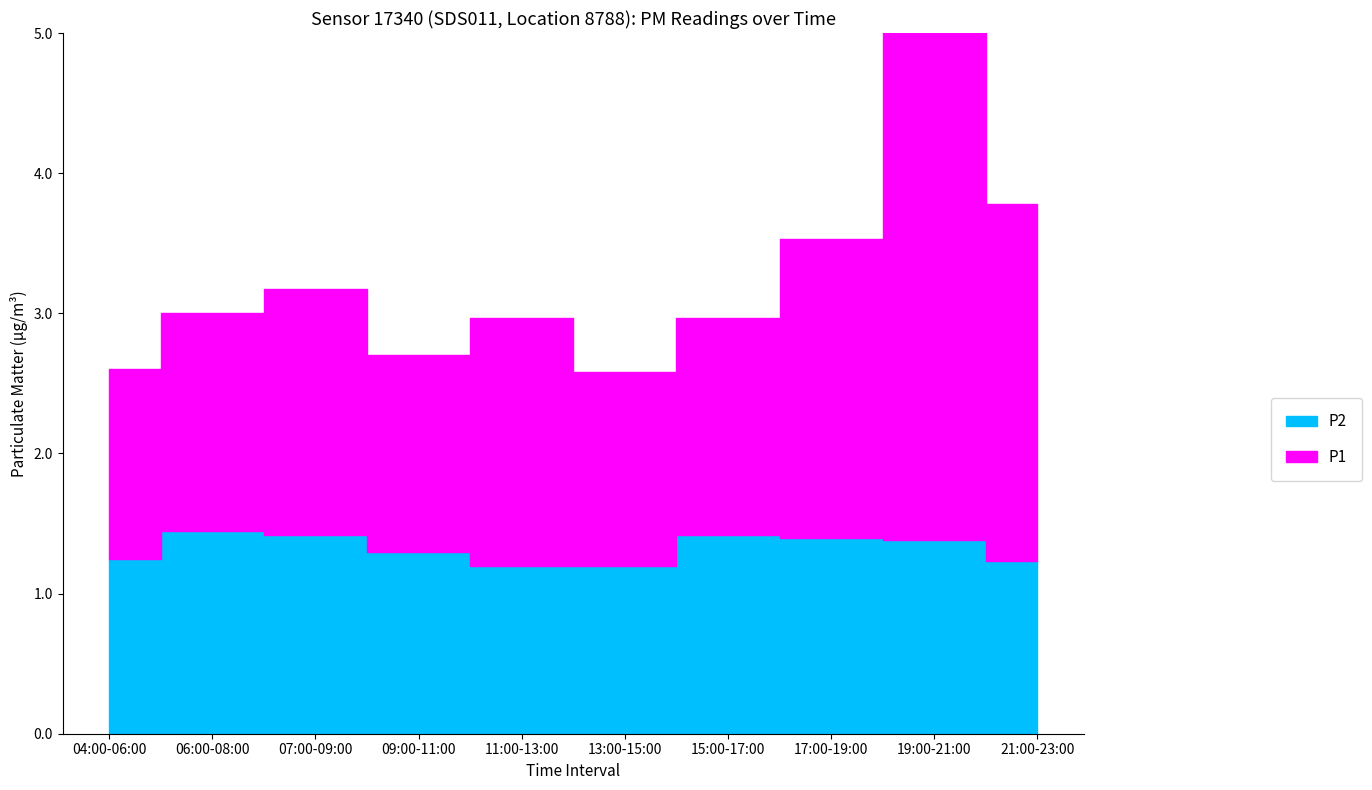

True or false: P2 and P1 cross at least once.

False